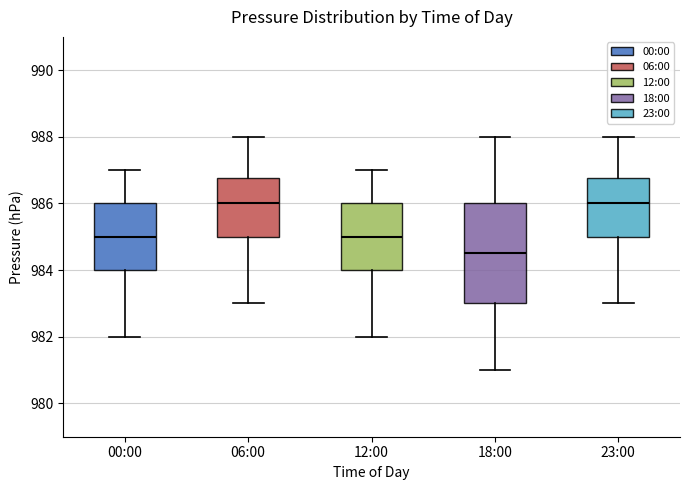

Reading left to right, read every box against the y-axis: the position of its median line, the range the box covers, and the ends of its whiskers. The values are not printed on the chart, so give them approximately, as read against the axis.

00:00: median 985.0, box 984.0 to 986.0, whiskers 982.0 to 987.0
06:00: median 986.0, box 985.0 to 986.8, whiskers 983.0 to 988.0
12:00: median 985.0, box 984.0 to 986.0, whiskers 982.0 to 987.0
18:00: median 984.6, box 983.0 to 986.0, whiskers 981.0 to 988.0
23:00: median 986.0, box 985.0 to 986.8, whiskers 983.0 to 988.0